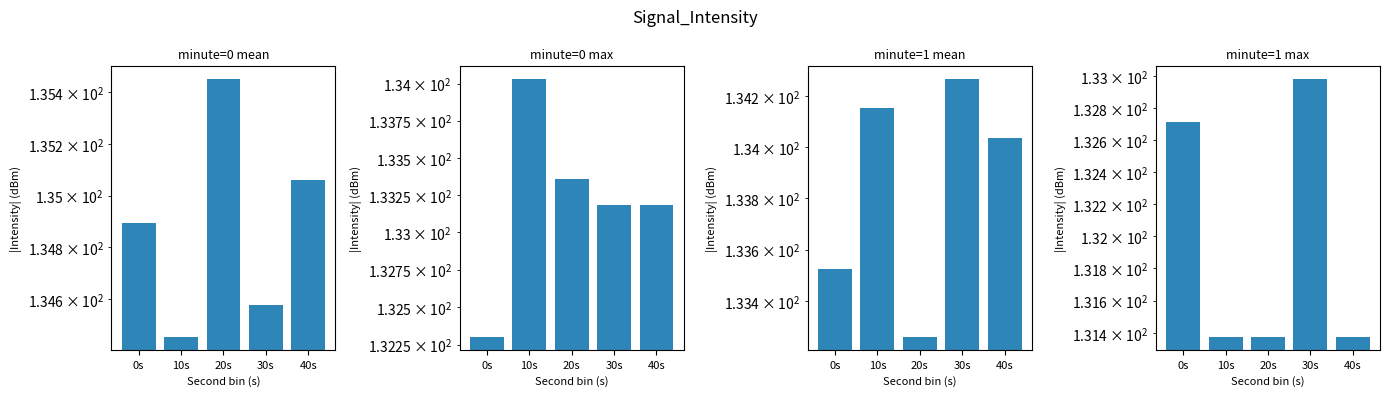

Reading left to right, list all the values displayed in this chart.

minute=0 mean: 134.9	134.5	135.5	134.6	135.1
minute=0 max: 132.3	134.0	133.4	133.2	133.2
minute=1 mean: 133.5	134.2	133.3	134.3	134.0
minute=1 max: 132.7	131.4	131.4	133.0	131.4